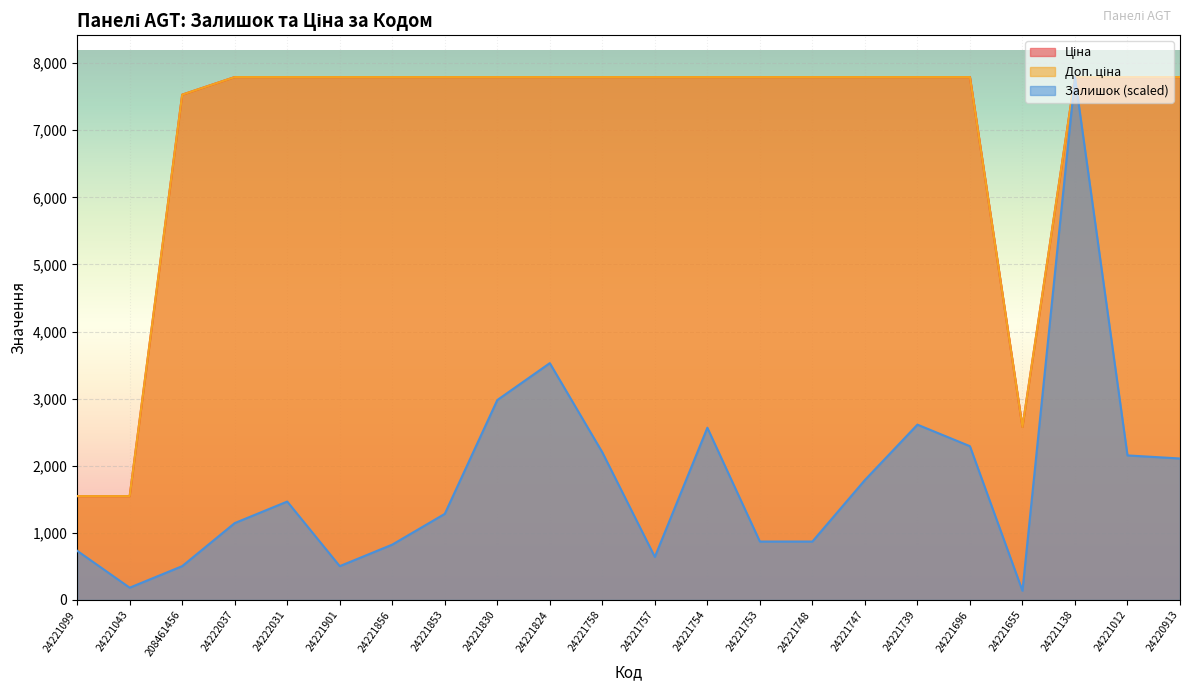

At which category does the chart reach its minimum across all series?

24221655